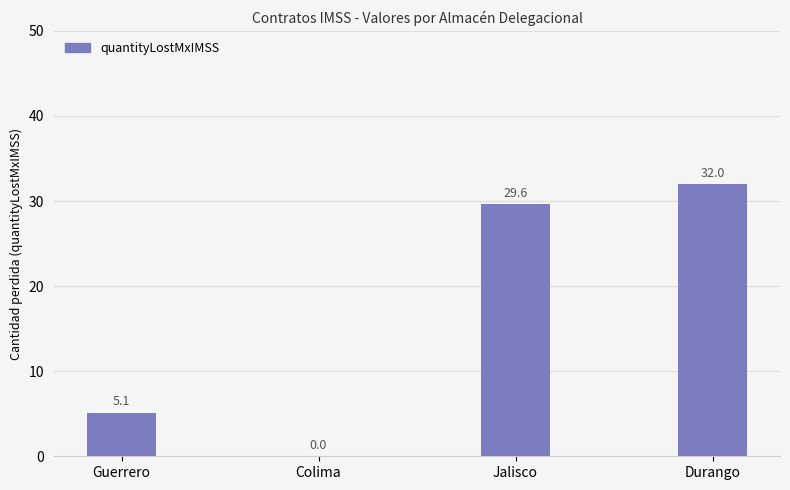

At which category does the chart reach its peak across all series?

Durango